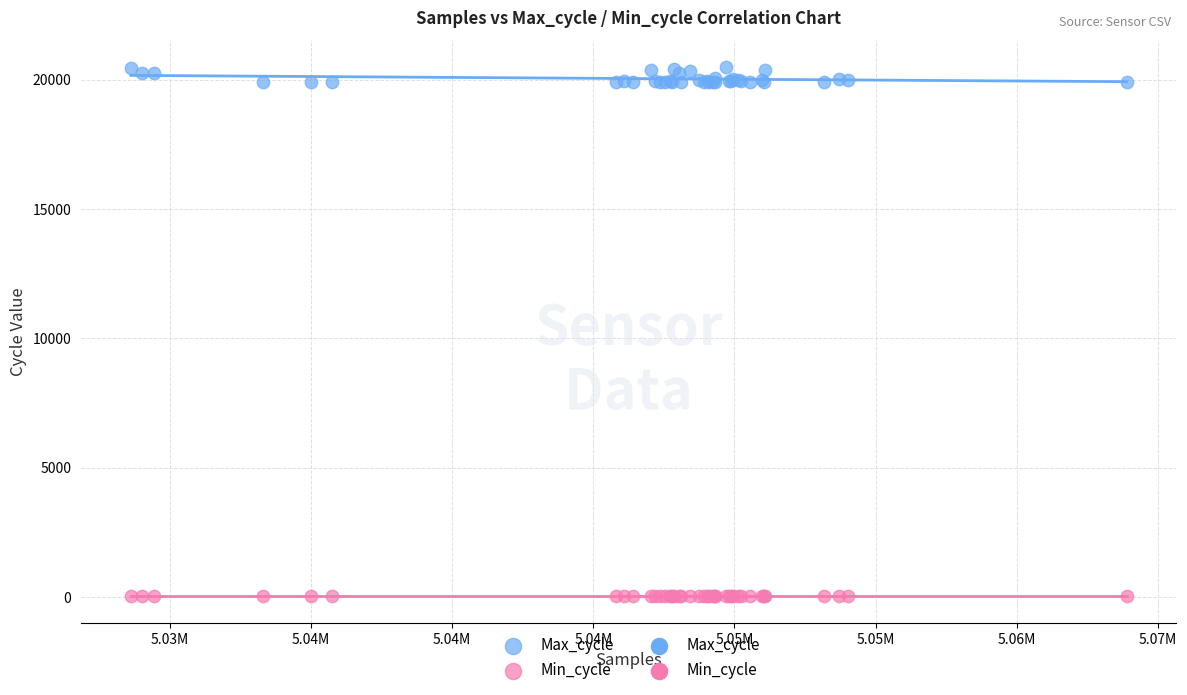

Which series contains the lowest Y value?

Min_cycle